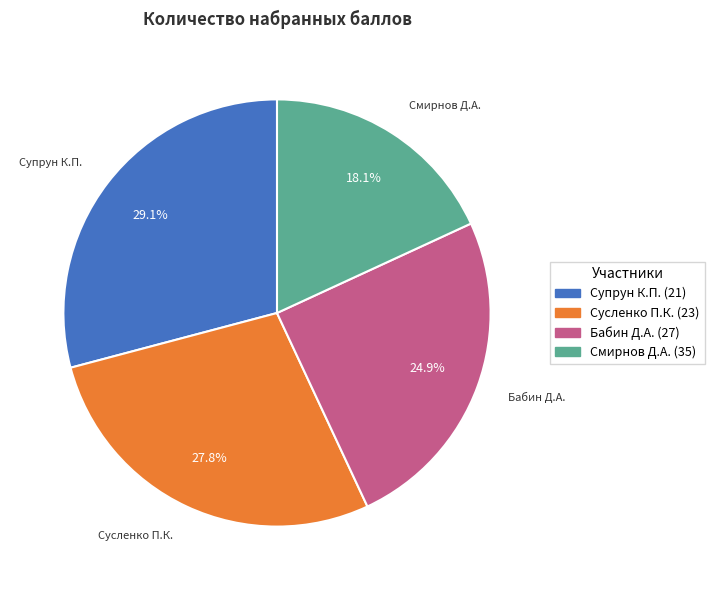

Does any single category account for the majority?

No